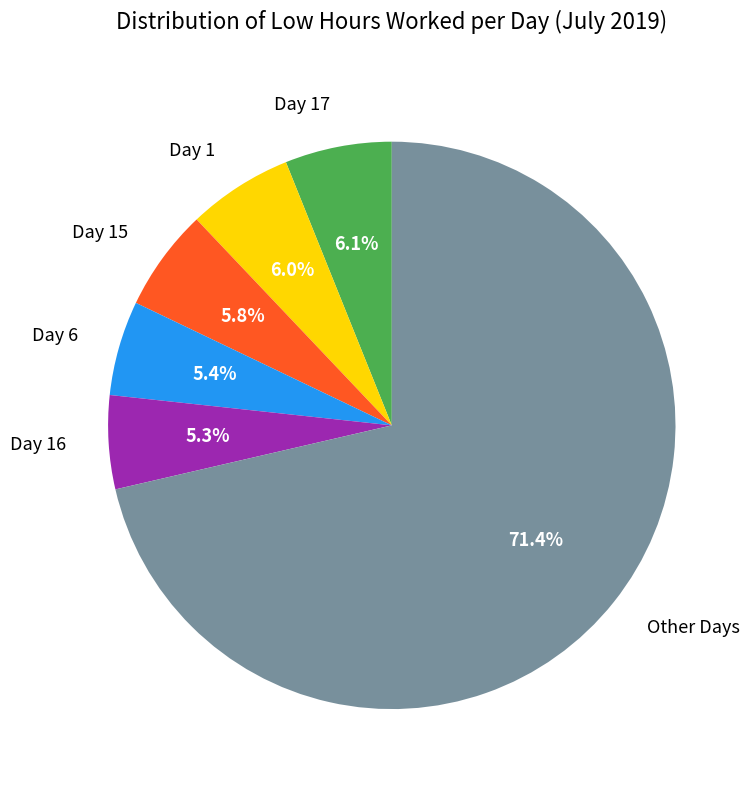

What is the largest slice in the pie chart?

Other Days